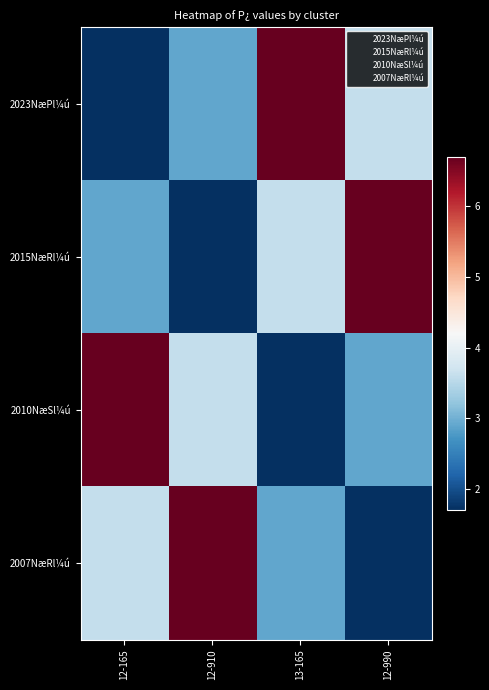

Reading left to right, transcribe all the data shown in this chart.

2023NæPl¼ú: 12-165=1.7	12-910=2.9	13-165=6.7	12-990=3.6
2015NæRl¼ú: 12-165=2.9	12-910=1.7	13-165=3.6	12-990=6.7
2010NæSl¼ú: 12-165=6.7	12-910=3.6	13-165=1.7	12-990=2.9
2007NæRl¼ú: 12-165=3.6	12-910=6.7	13-165=2.9	12-990=1.7